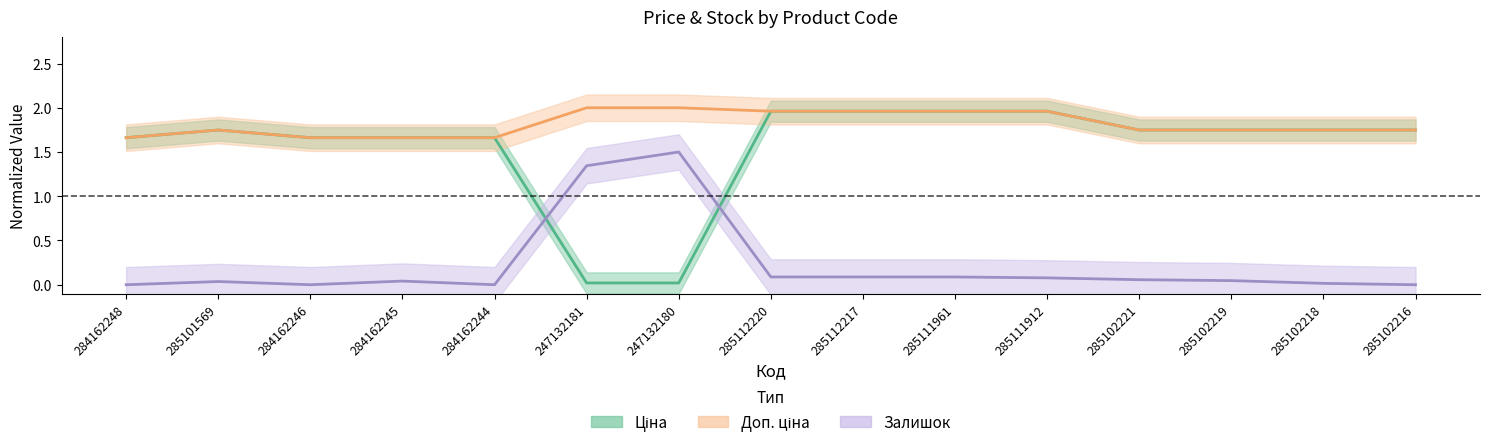

At which label is Доп. ціна closest to 1?

284162248